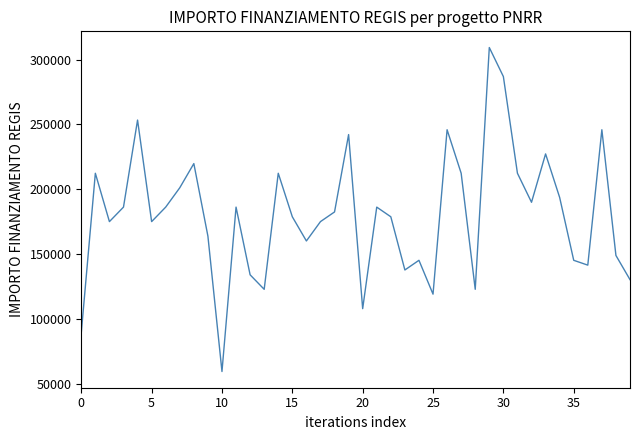

What is the maximum value shown in the chart?

309242.7